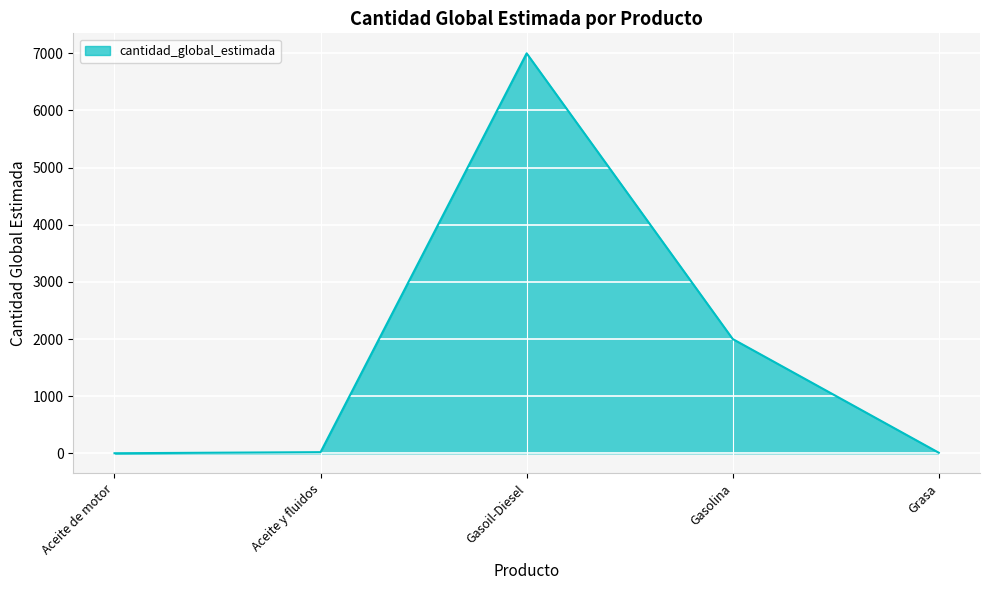

What is the average value?

1806